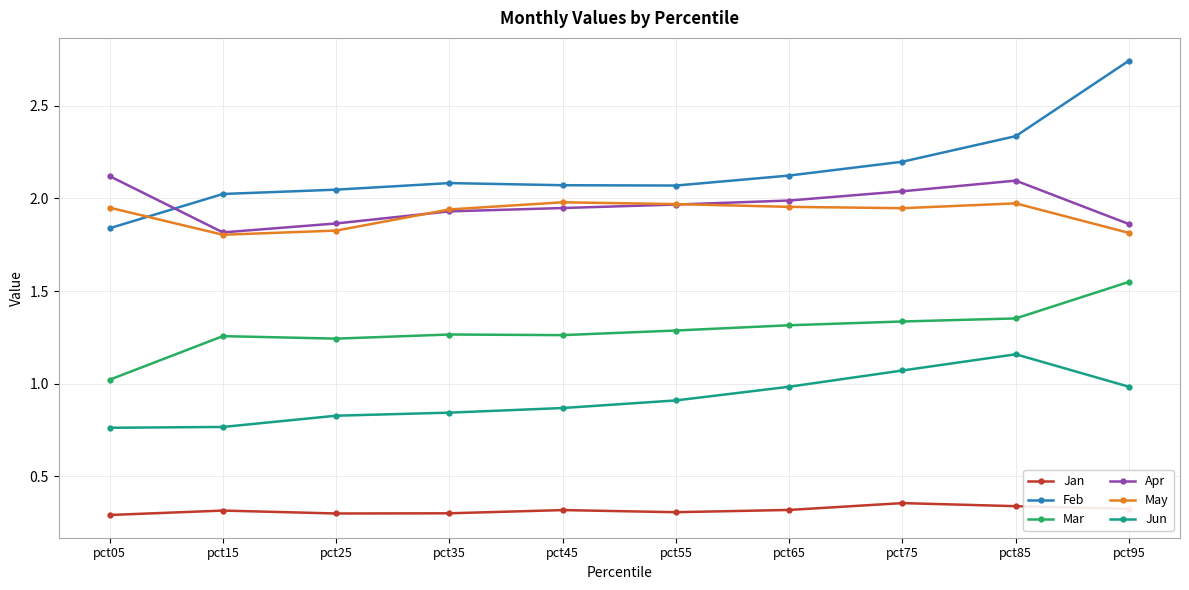

What is the spread (max minus min) of values at pct95?

2.4